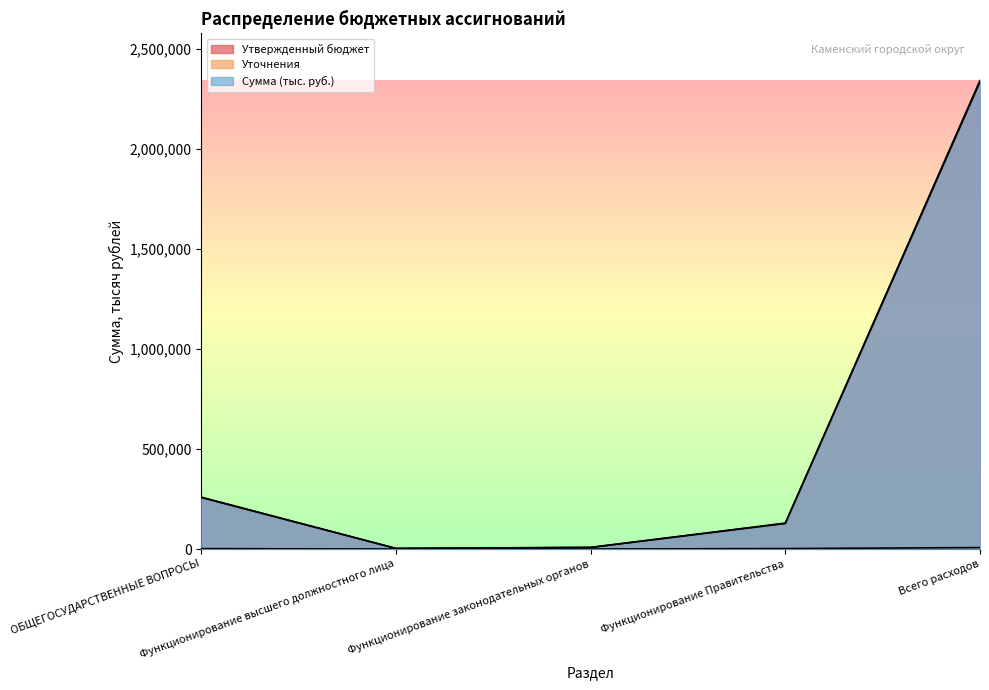

How many times do Утвержденный бюджет and Сумма (тыс. руб.) cross each other?

1